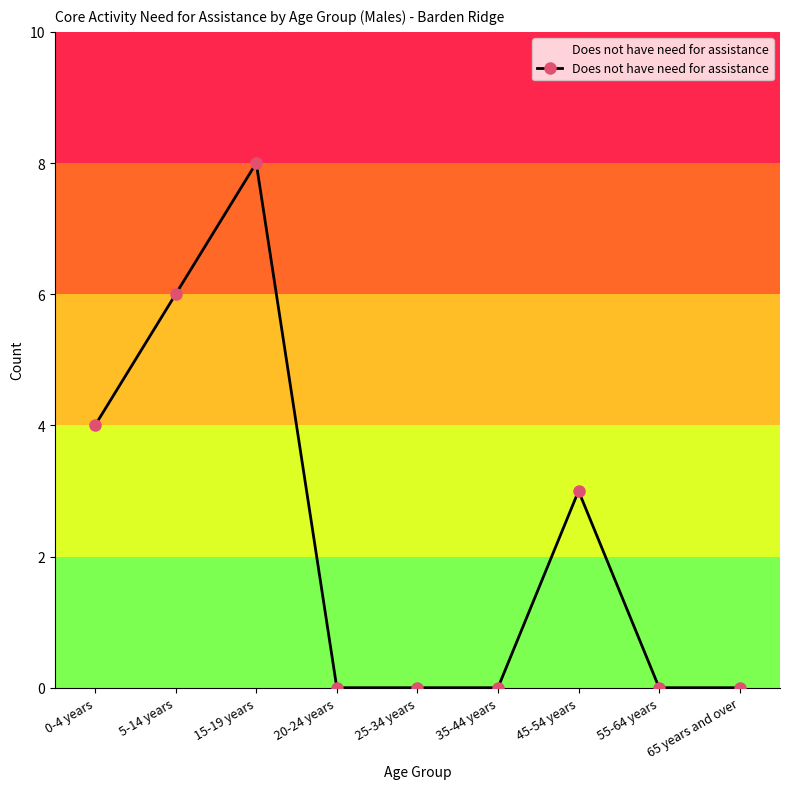

What is the sum of all values?

21